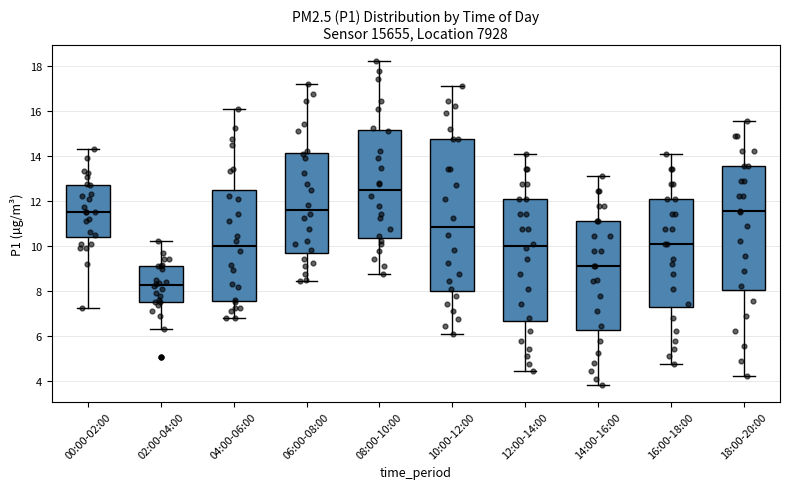

Reading left to right, transcribe this box plot: for each box, give where its median line is, the range the box spans, and where its two whiskers end, as read against the y-axis. The values are not printed on the chart, so give them approximately, as read against the axis.

00:00-02:00: median 11.6, box 10.4 to 12.8, whiskers 7.2 to 14.4
02:00-04:00: median 8.2, box 7.6 to 9.2, whiskers 6.4 to 10.2
04:00-06:00: median 10.0, box 7.6 to 12.4, whiskers 6.8 to 16.2
06:00-08:00: median 11.6, box 9.8 to 14.2, whiskers 8.4 to 17.2
08:00-10:00: median 12.6, box 10.4 to 15.2, whiskers 8.8 to 18.2
10:00-12:00: median 10.8, box 8.0 to 14.8, whiskers 6.2 to 17.2
12:00-14:00: median 10.0, box 6.6 to 12.2, whiskers 4.4 to 14.2
14:00-16:00: median 9.2, box 6.2 to 11.2, whiskers 3.8 to 13.2
16:00-18:00: median 10.2, box 7.2 to 12.2, whiskers 4.8 to 14.2
18:00-20:00: median 11.6, box 8.0 to 13.6, whiskers 4.2 to 15.6